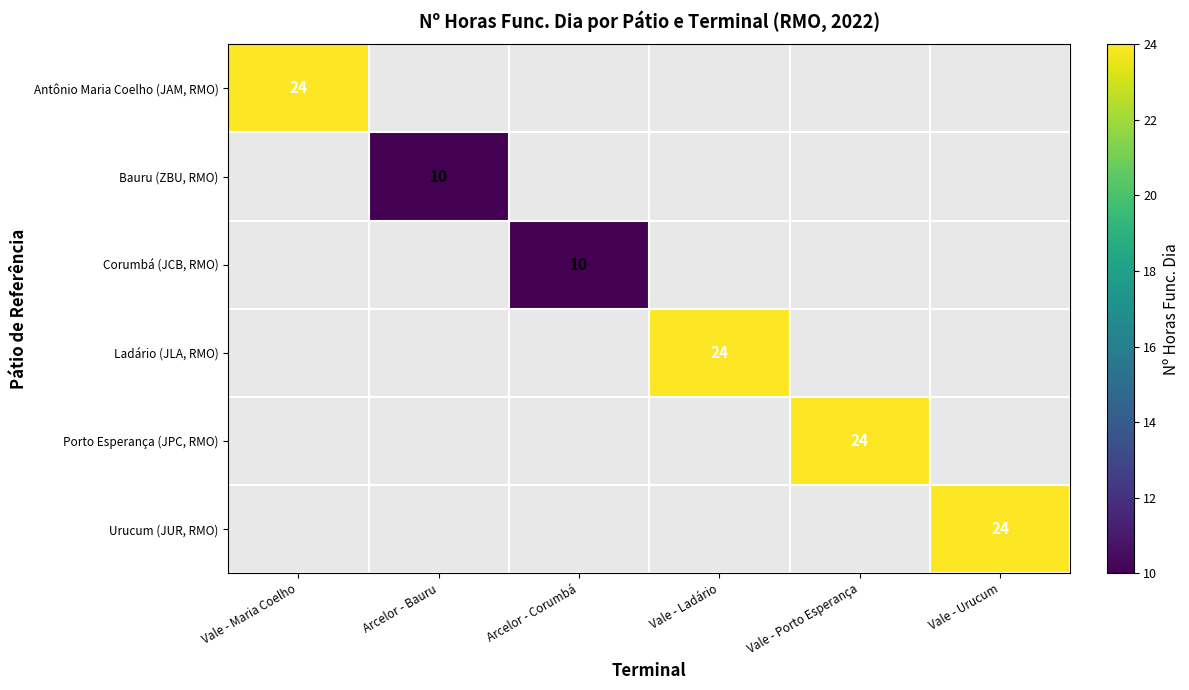

Is it true that Corumbá (JCB, RMO) equals 10 at Arcelor - Corumbá?

True